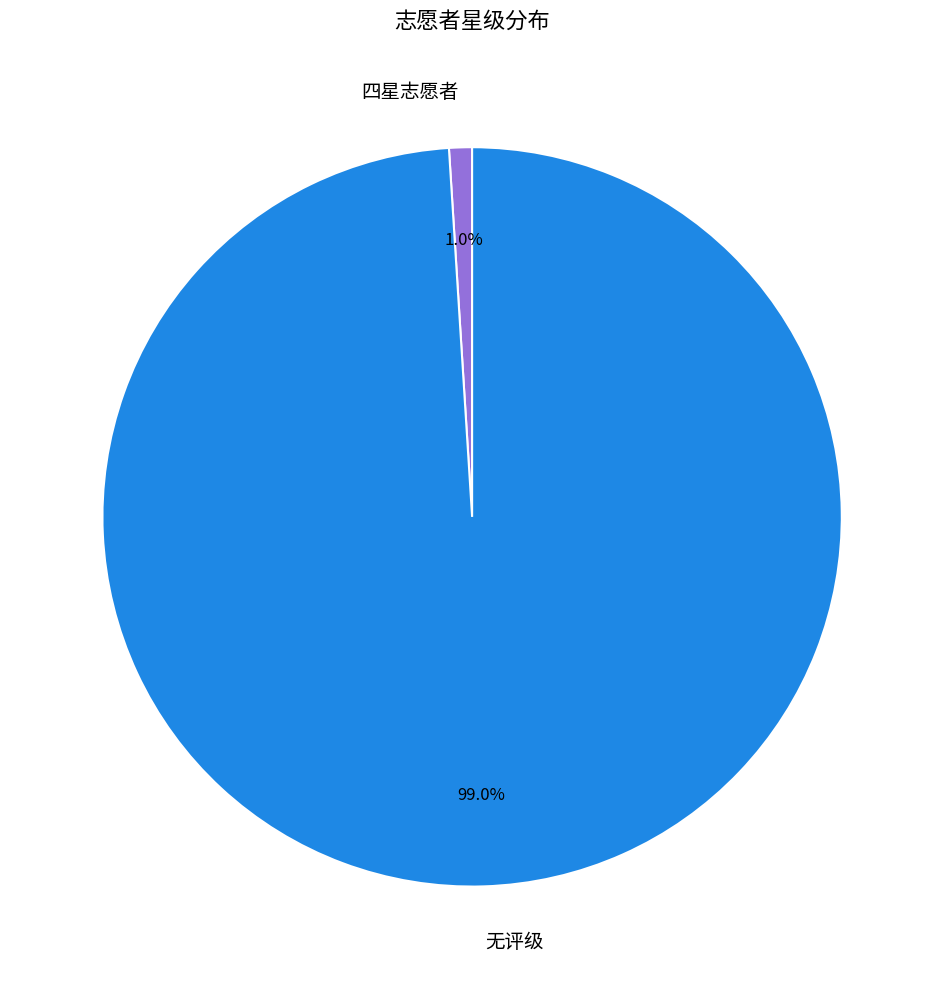

Rank the categories by value from highest to lowest.

无评级, 四星志愿者